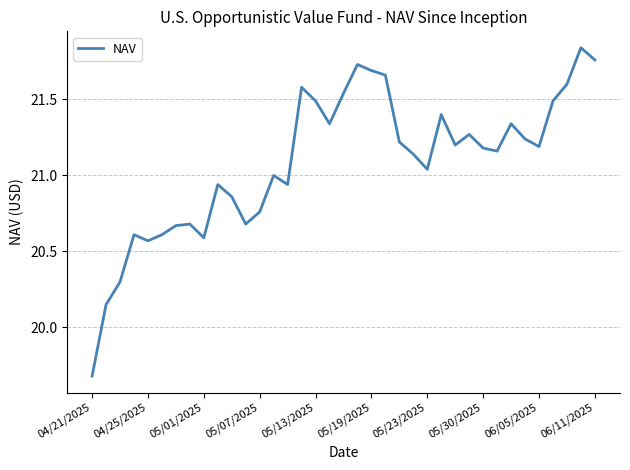

What is the difference between the maximum and second lowest values?

1.7